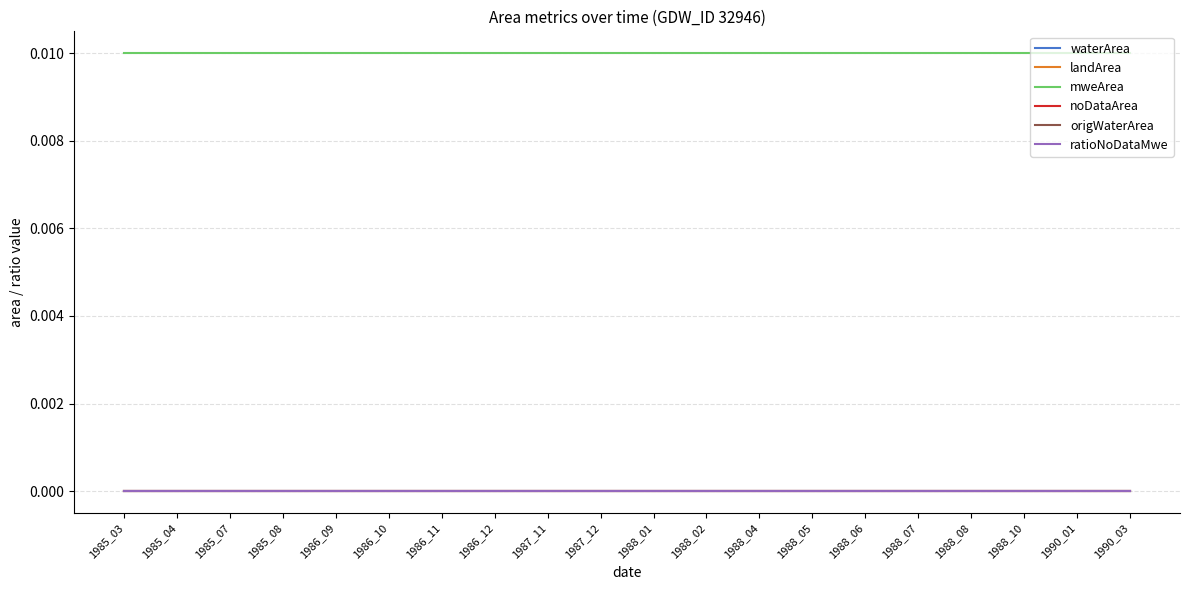

Is this an area chart (filled region under the line)?

No